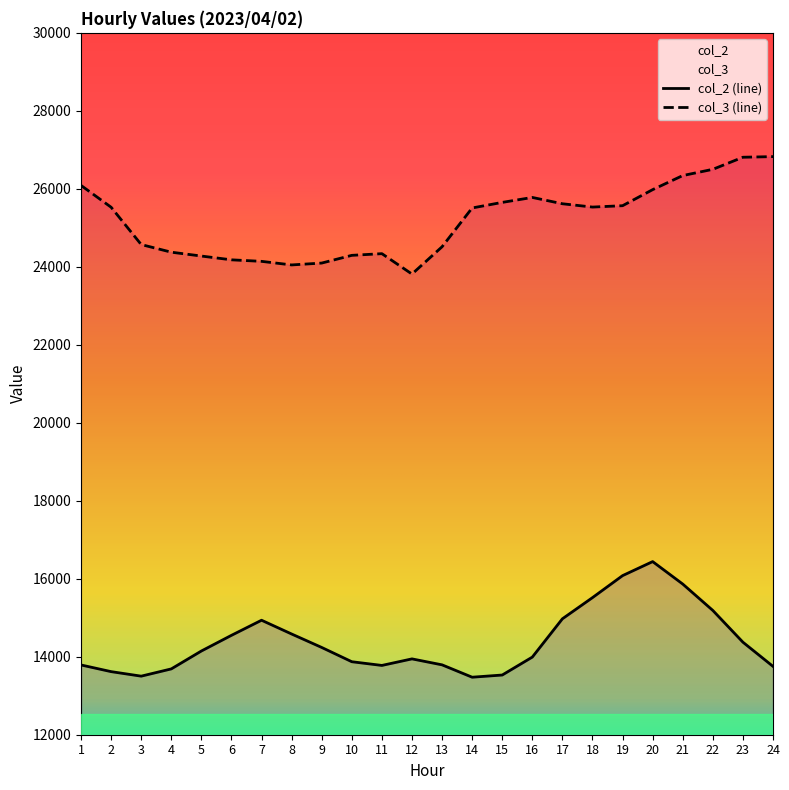

Is it true that col_2 equals 24405 at 19?

False